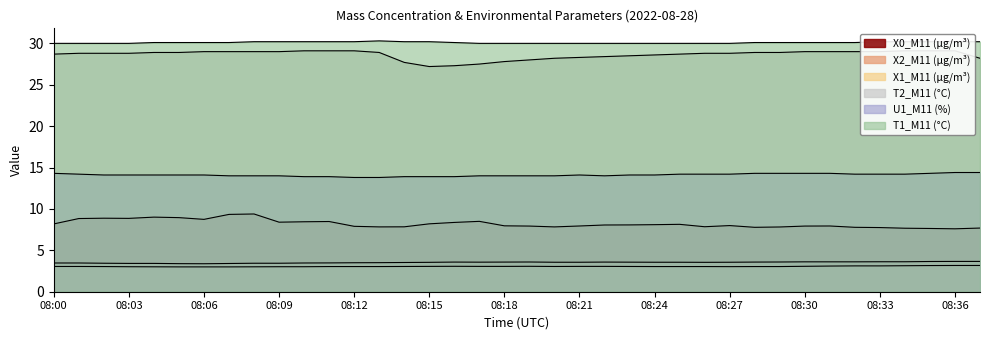

What is the average value of the T1_M11 (°C) series?

30.1